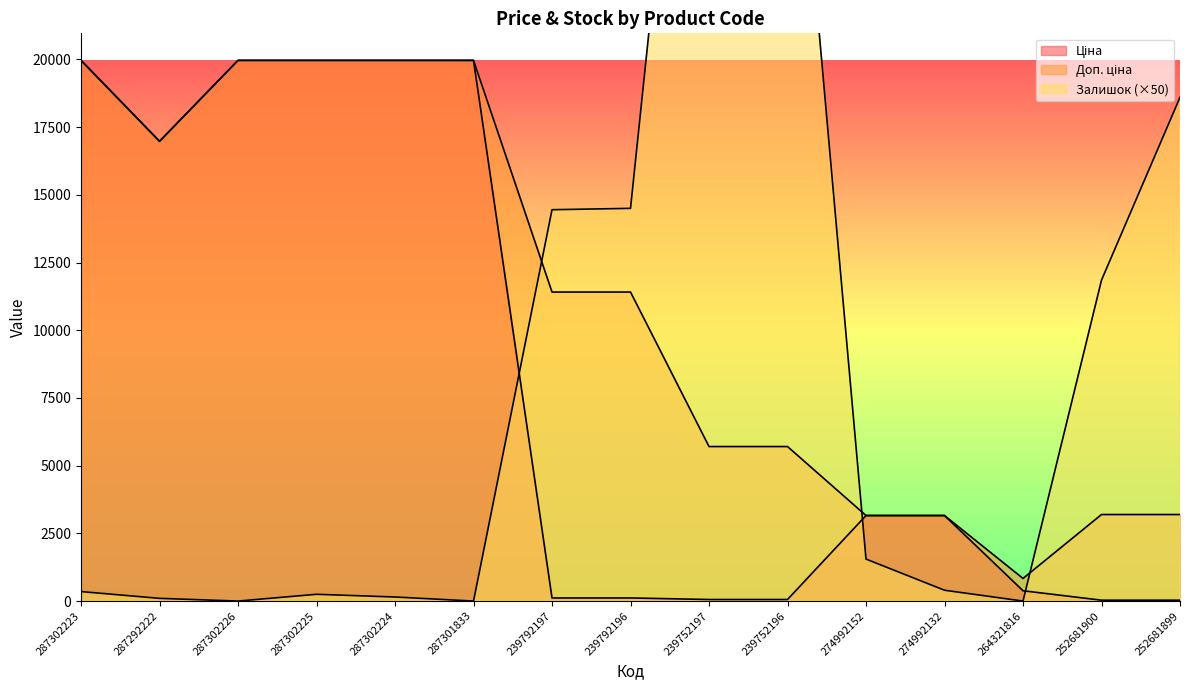

Between which two adjacent categories do Залишок and Доп. ціна first intersect?

287301833 and 239792197